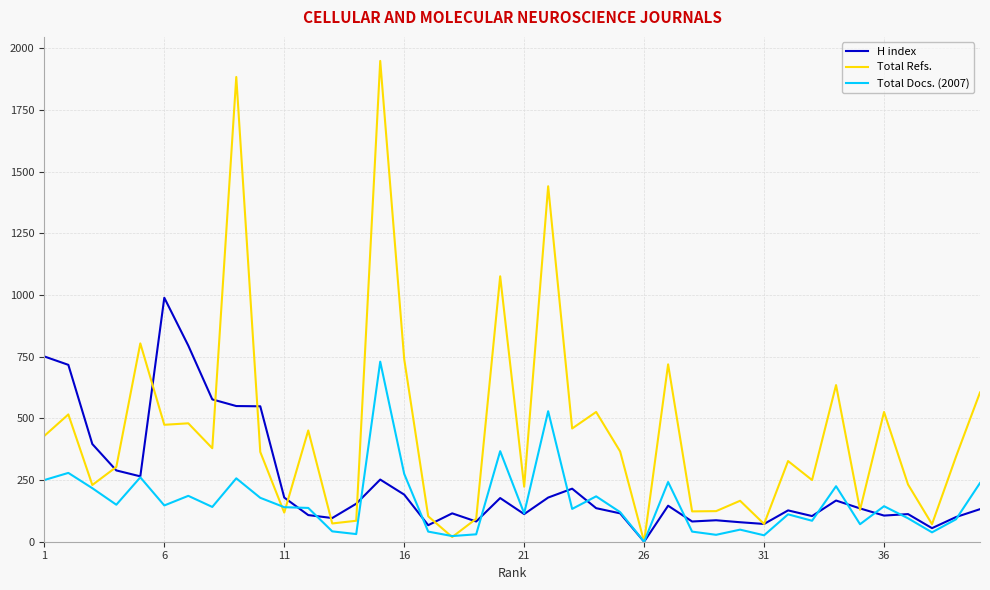

List the series in order of their overall mean, lowest first.

Total Docs. (2007), H index, Total Refs.